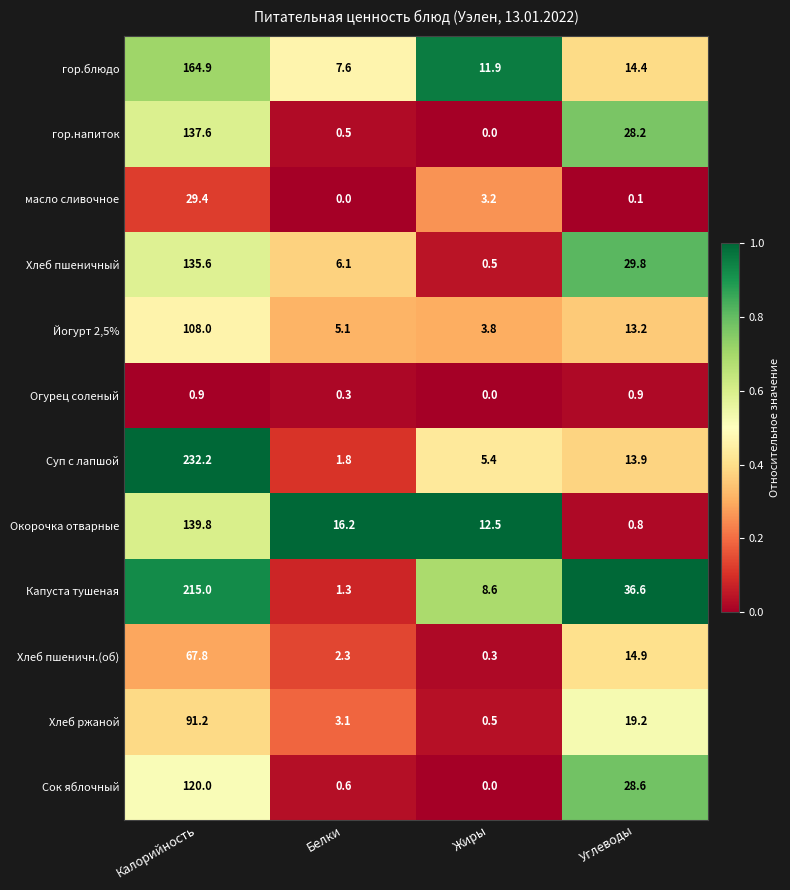

What is the maximum value for Капуста тушеная?

215.0